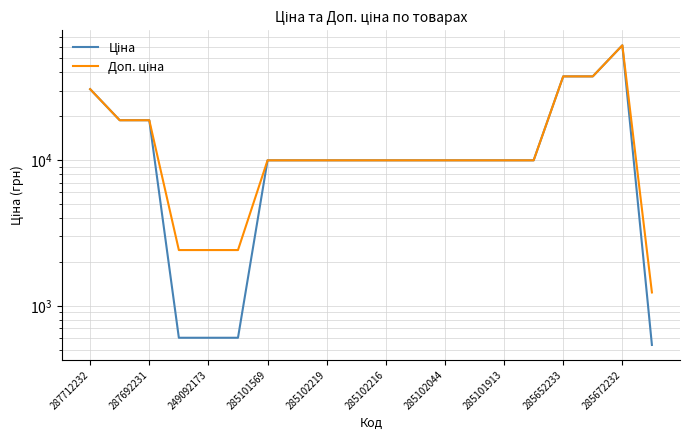

What are all the series names shown in the legend?

Ціна, Доп. ціна